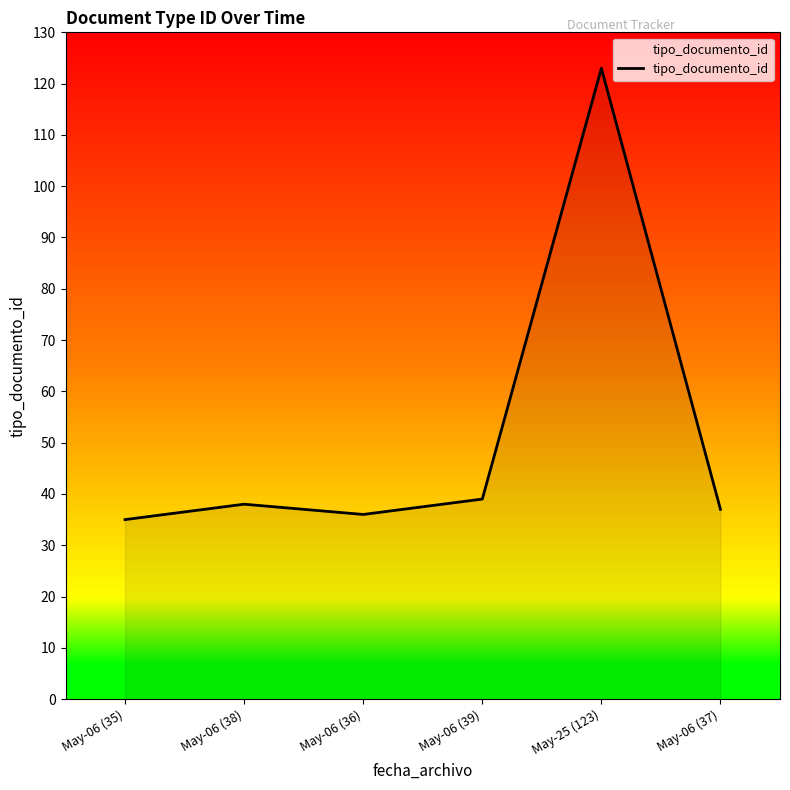

Reading left to right, what are all the values shown in this chart?

May-06 (35)=35	May-06 (38)=38	May-06 (36)=36	May-06 (39)=39	May-25 (123)=123	May-06 (37)=37